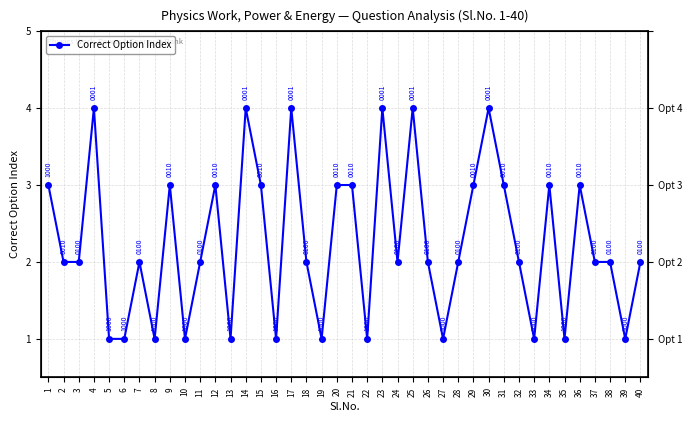

Reading left to right, extract all data points from this chart.

3	2	2	4	1	1	2	1	3	1	2	3	1	4	3	1	4	2	1	3	3	1	4	2	4	2	1	2	3	4	3	2	1	3	1	3	2	2	1	2